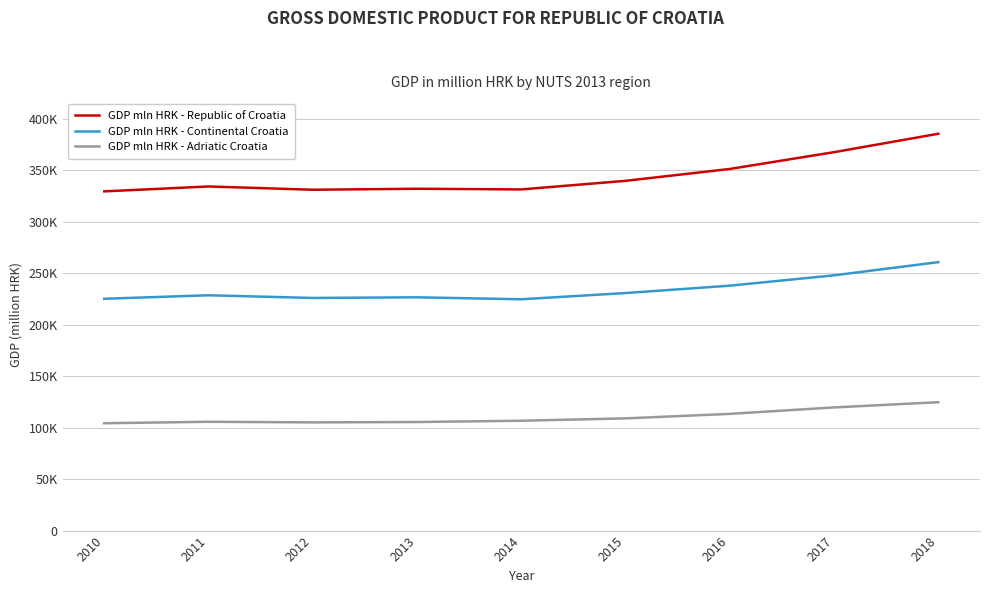

What value does the GDP mln HRK - Adriatic Croatia series have at 2018?

124672